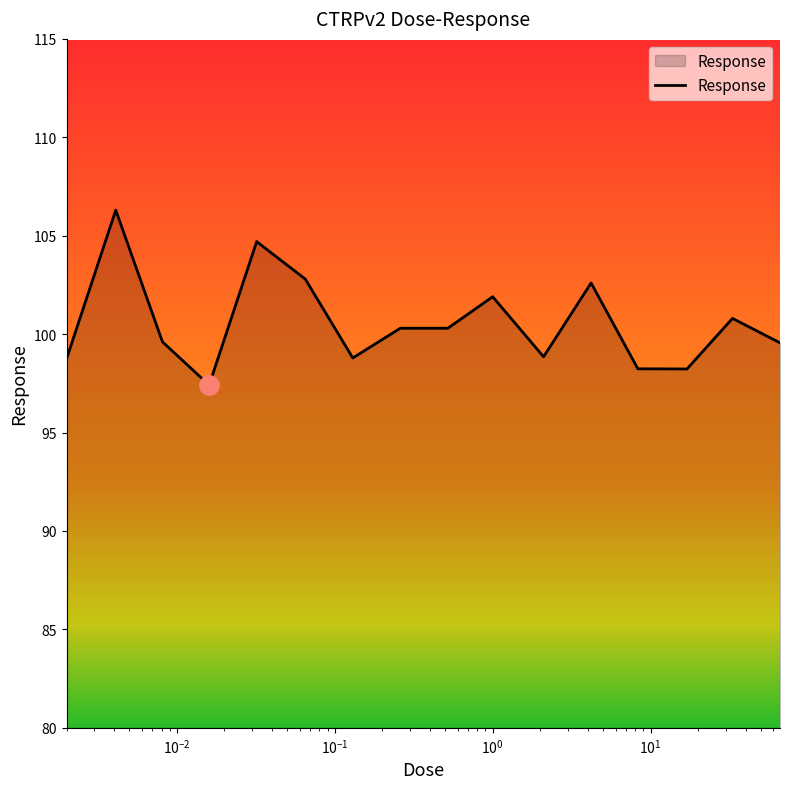

What is the difference between the maximum and minimum values?

8.9